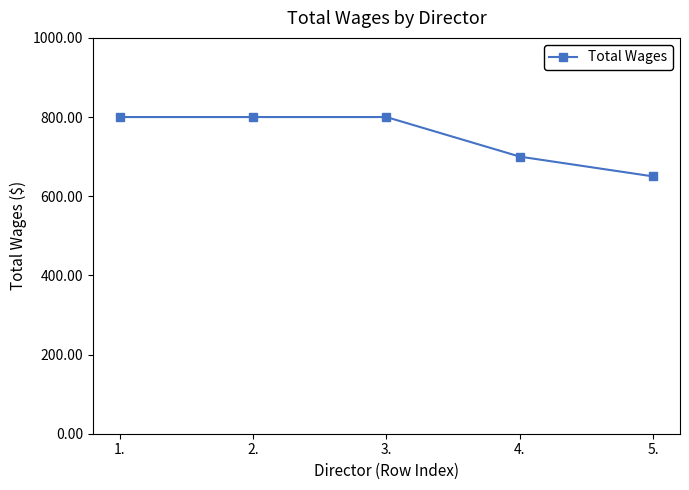

The chart shows a value of 1332 at 1.. True or false?

False